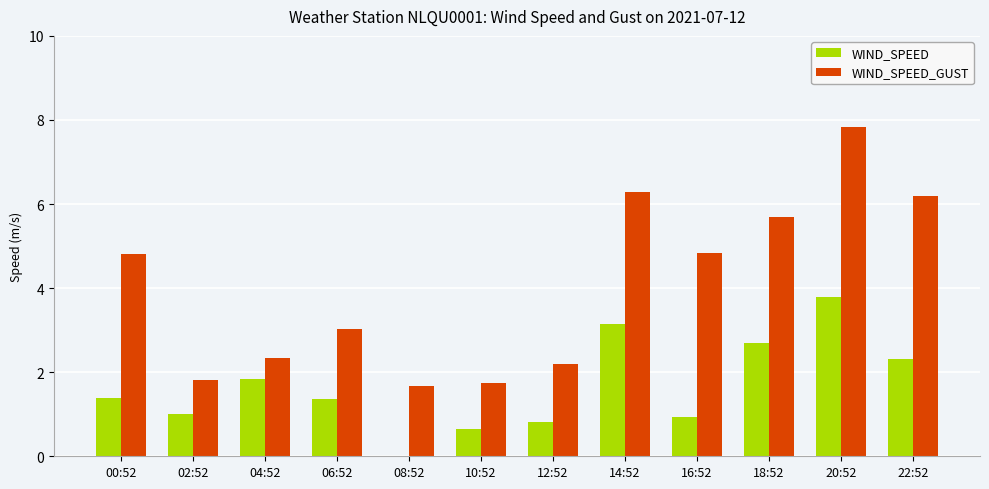

What is the maximum value shown in the chart?

7.8